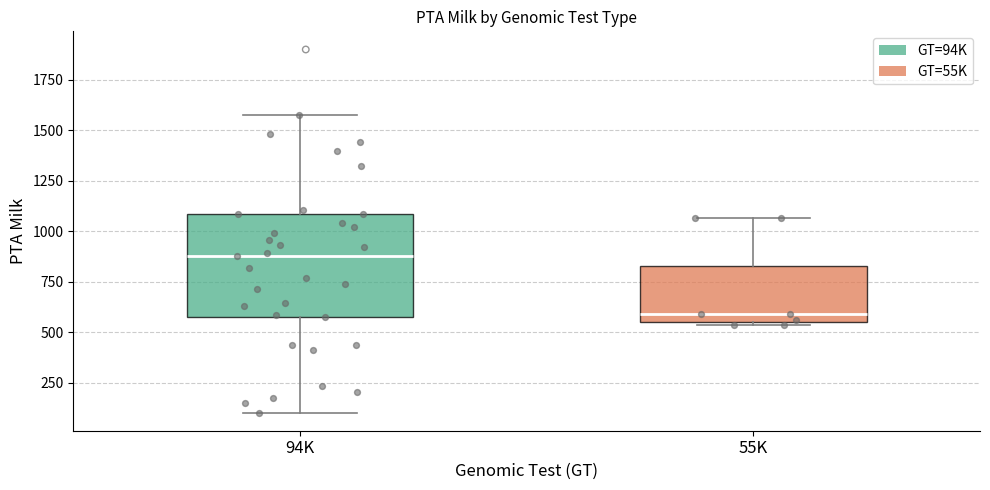

Reading left to right, read every box against the y-axis: the position of its median line, the range the box covers, and the ends of its whiskers. The values are not printed on the chart, so give them approximately, as read against the axis.

94K: median 900, box 600 to 1100, whiskers 100 to 1550
55K: median 600, box 550 to 850, whiskers 550 to 1050